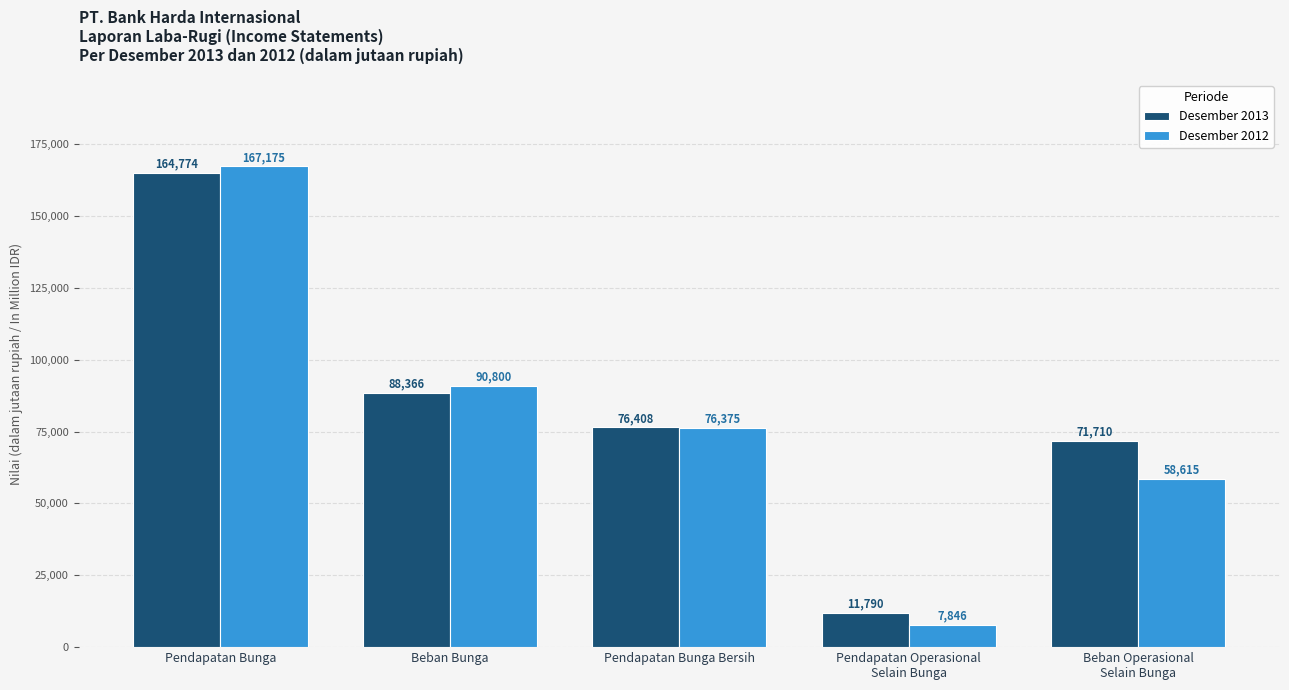

Does the chart contain stacked bars?

No